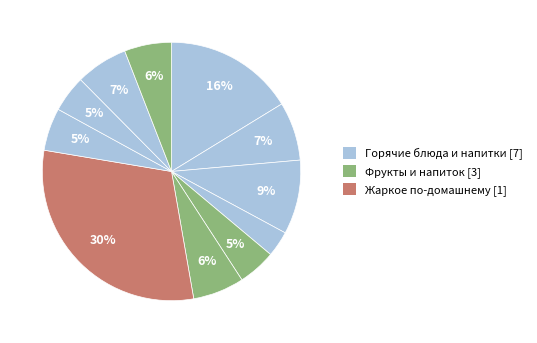

How many slices are in this pie chart?

11